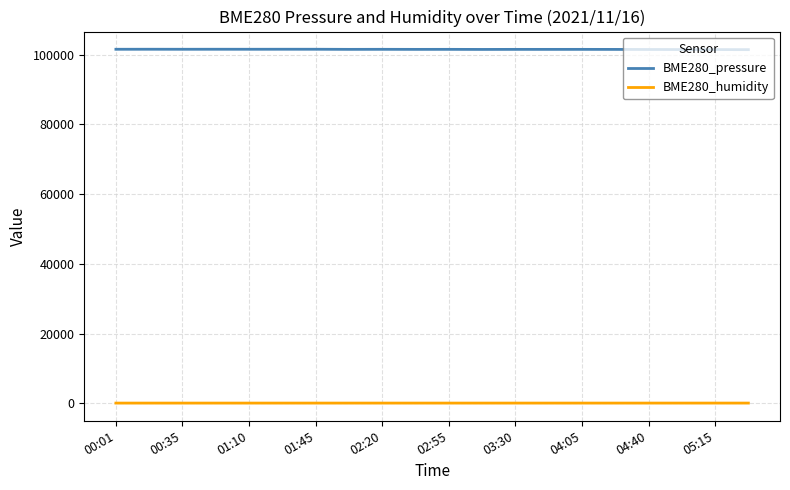

What is the average value of the BME280_humidity series?

62.3